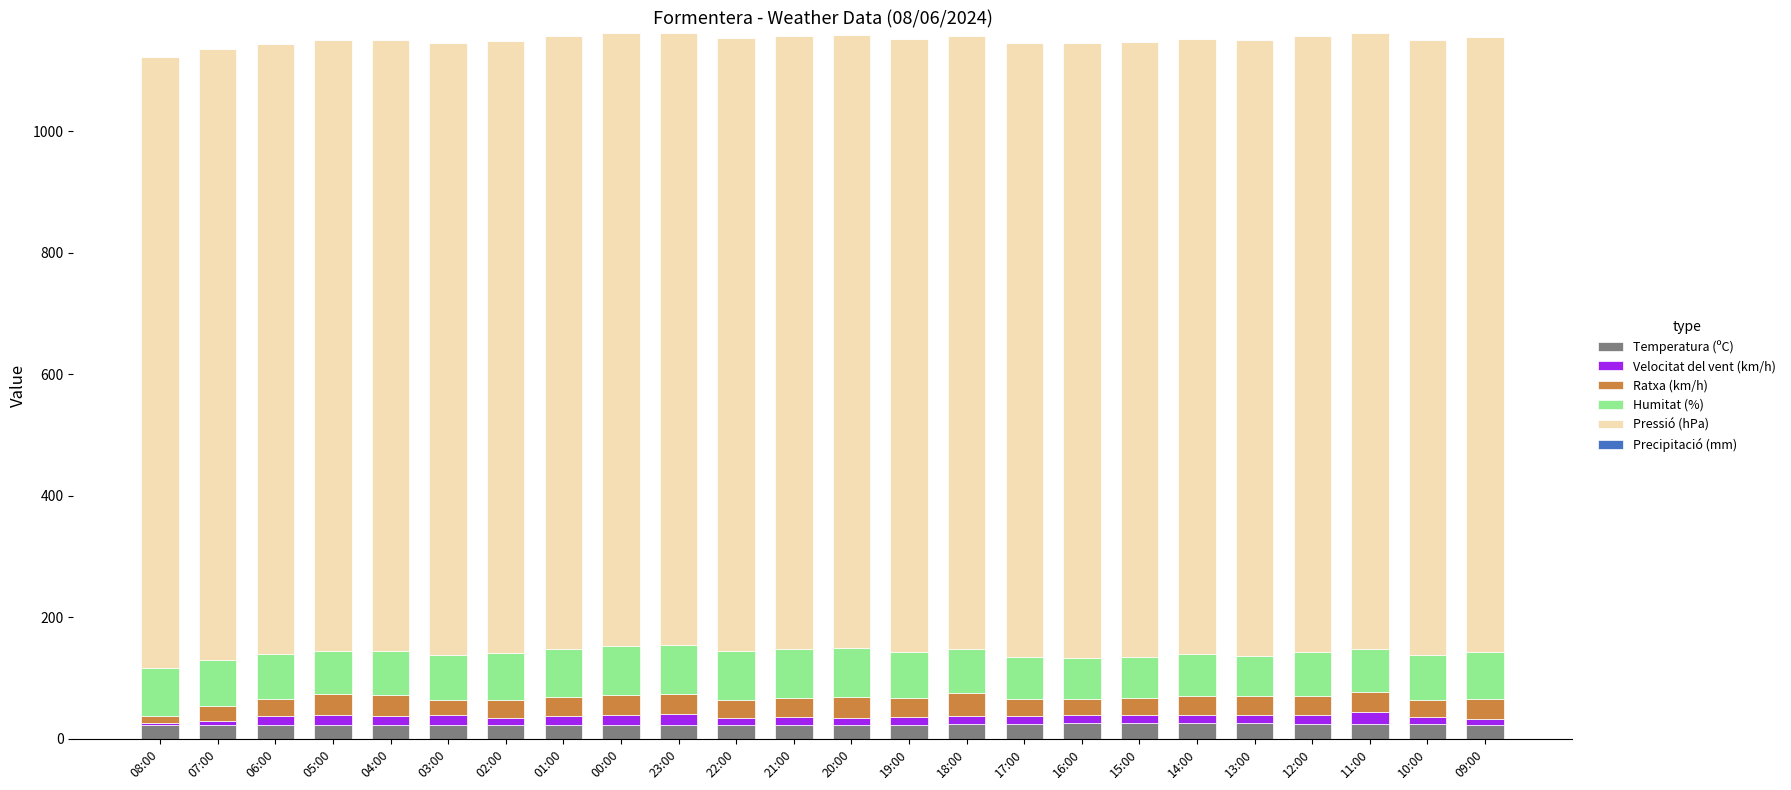

What is the maximum value for Temperatura (ºC)?

26.2